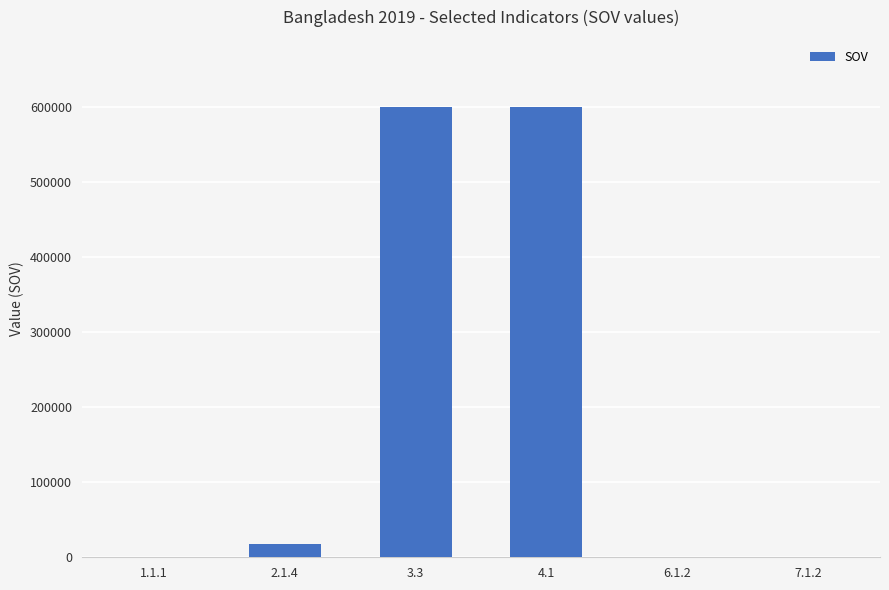

What is the greatest value displayed?

600000